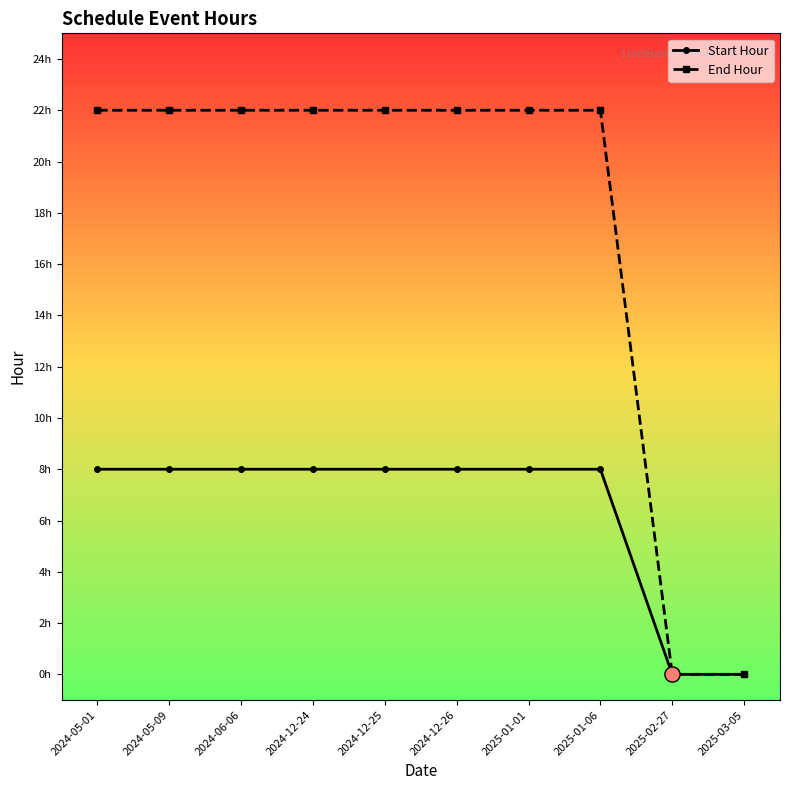

At how many categories does at least one series exceed 9?

8